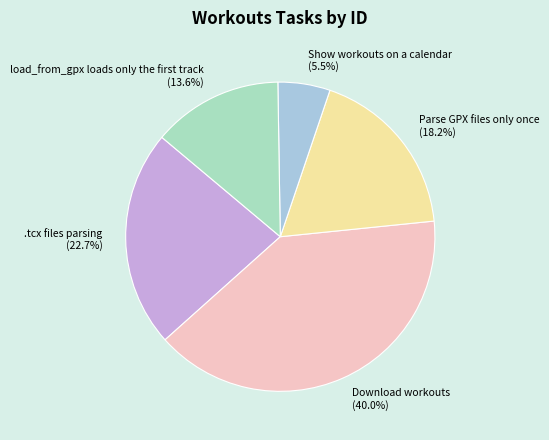

To the nearest percent, what is the average slice percentage?

20%